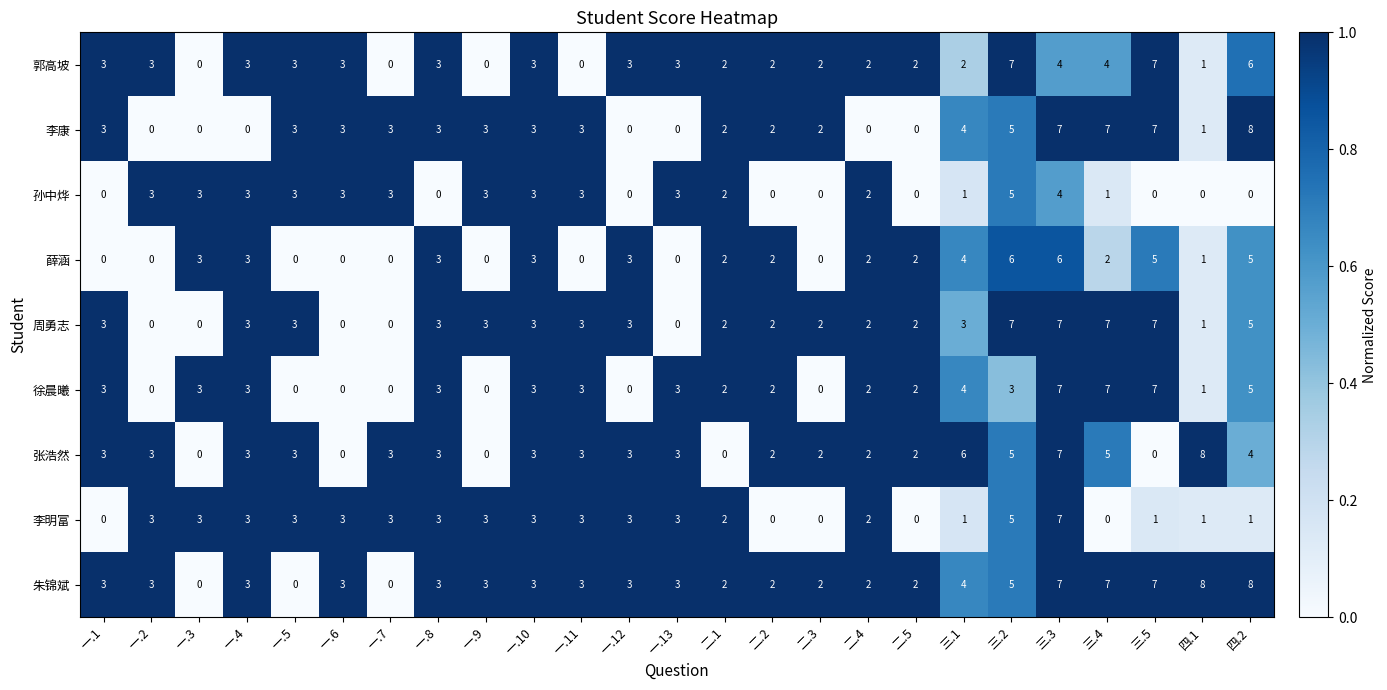

How many values in 薛涵 are above zero?

16